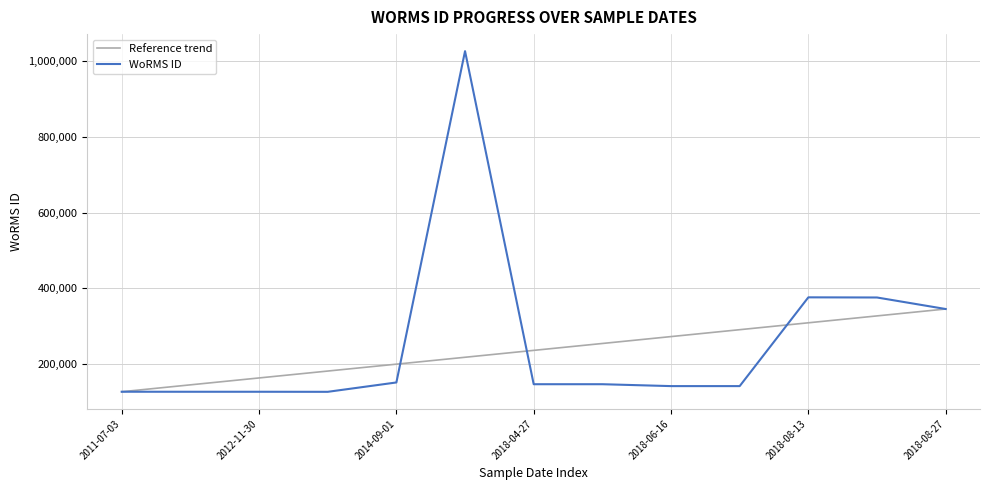

What is the difference between the values at 2018-08-13 and 2018-05-21?

229051